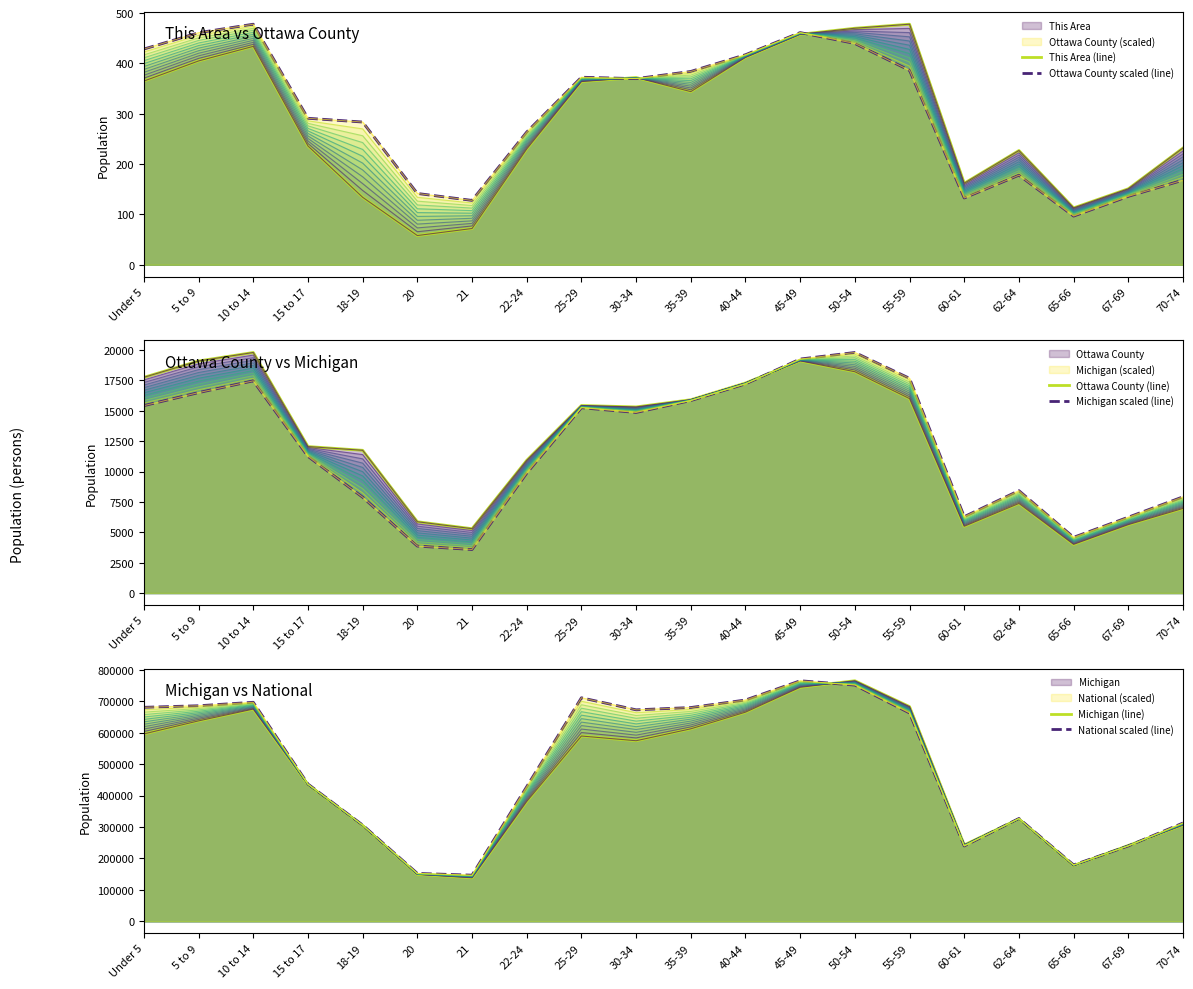

What is the label of the 11th point from the right?

30-34